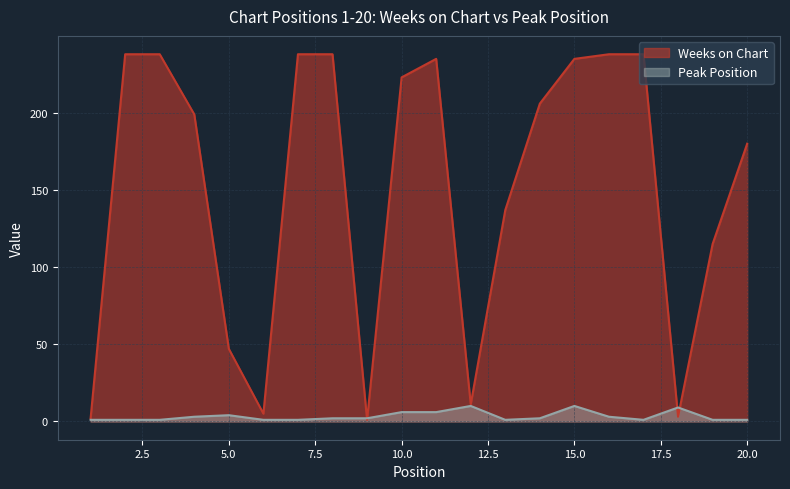

How many lines are shown in the chart?

2